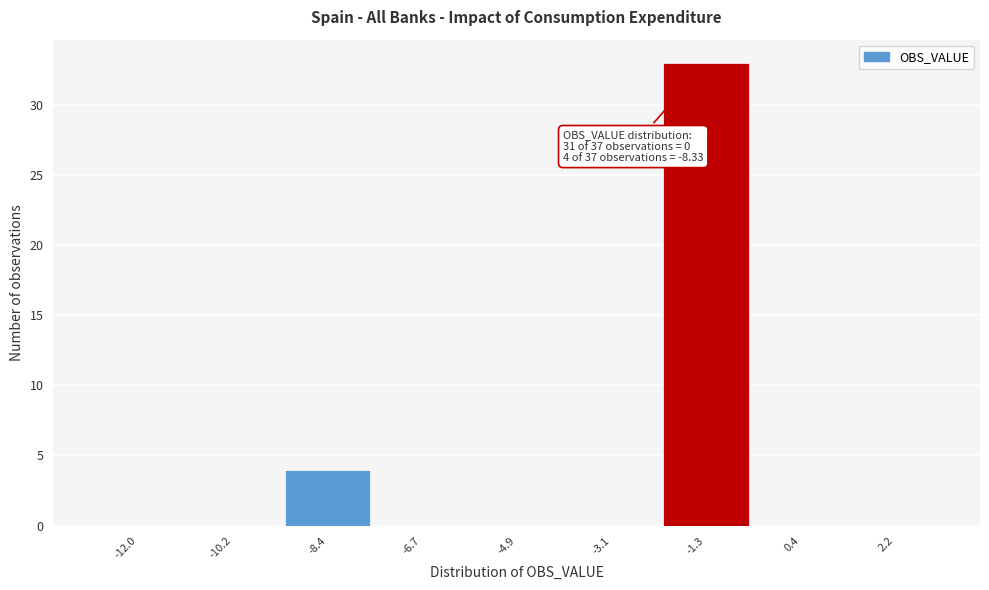

Reading left to right, list all the values displayed in this chart.

-12.0=0	-10.2=0	-8.4=4	-6.7=0	-4.9=0	-3.1=0	-1.3=33	0.4=0	2.2=0